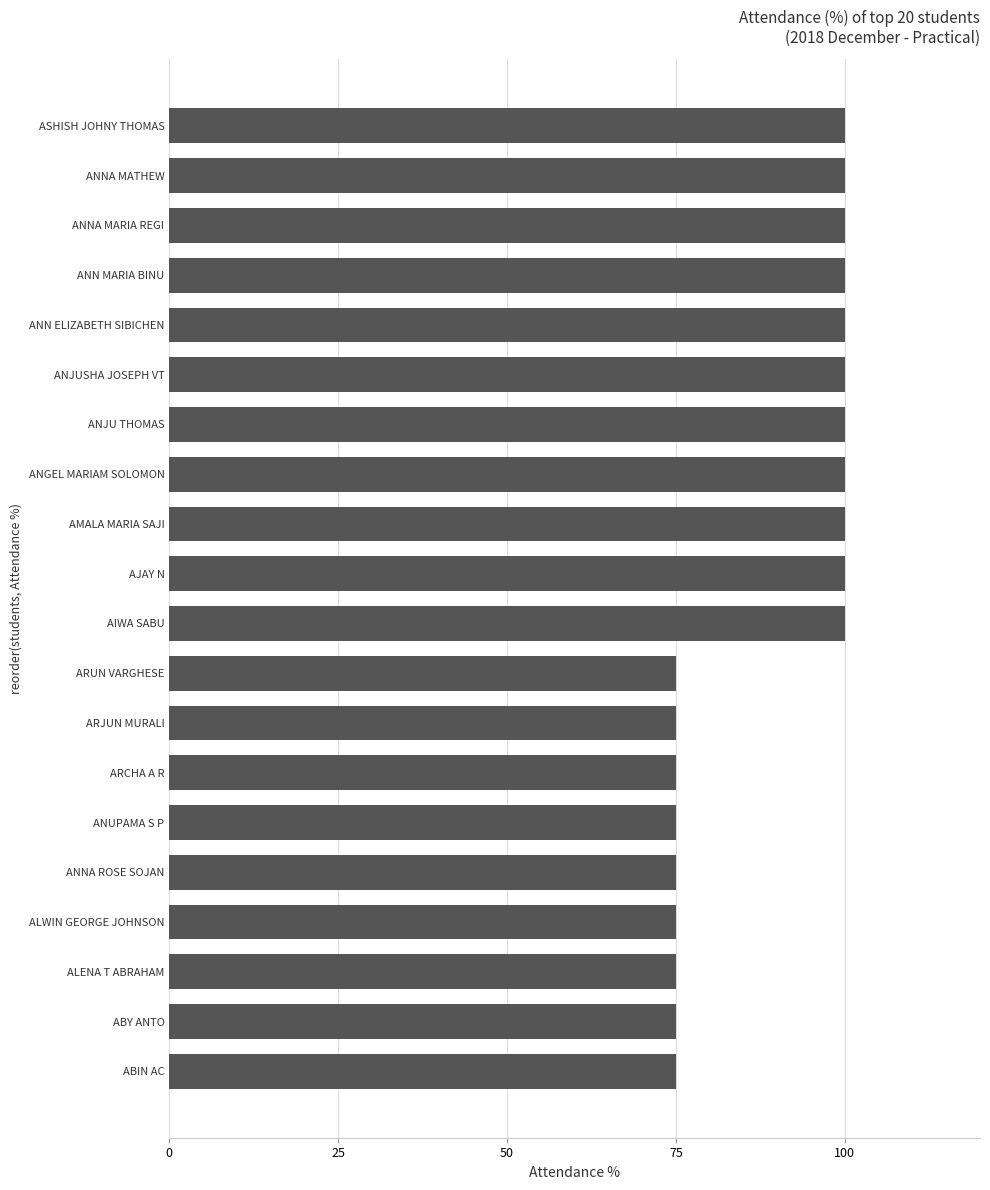

What is the difference between the maximum and minimum values?

25